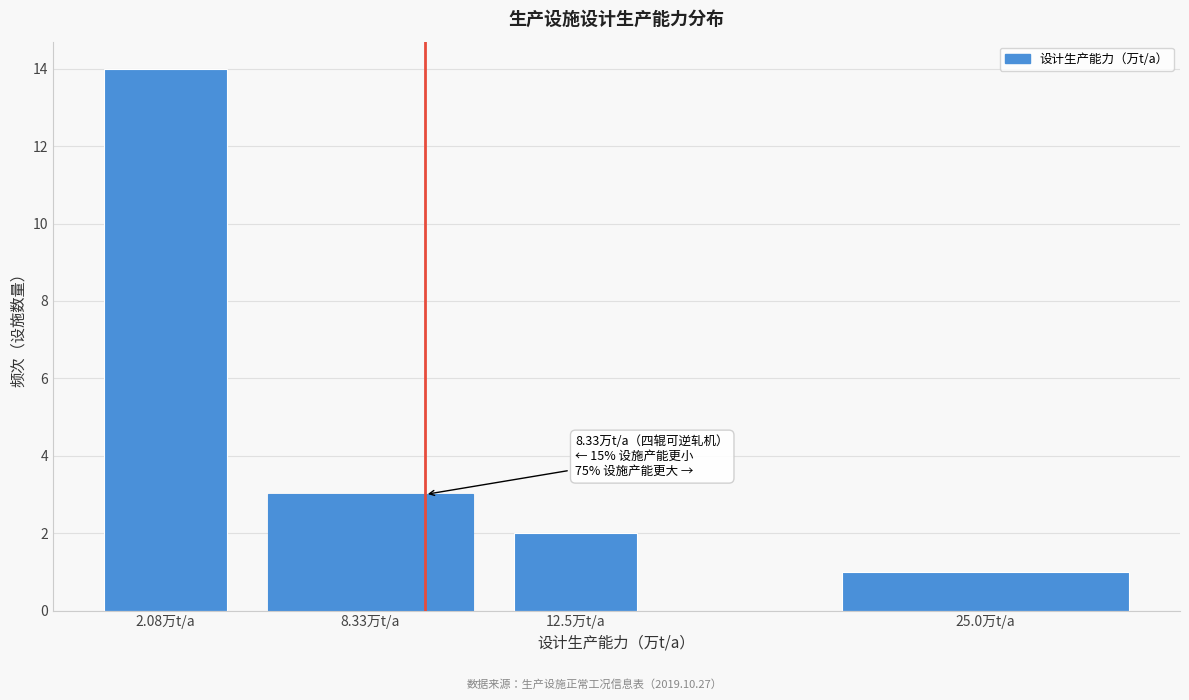

Reading left to right, what are all the values shown in this chart?

2.08万t/a=14	8.33万t/a=3	12.5万t/a=2	25.0万t/a=1